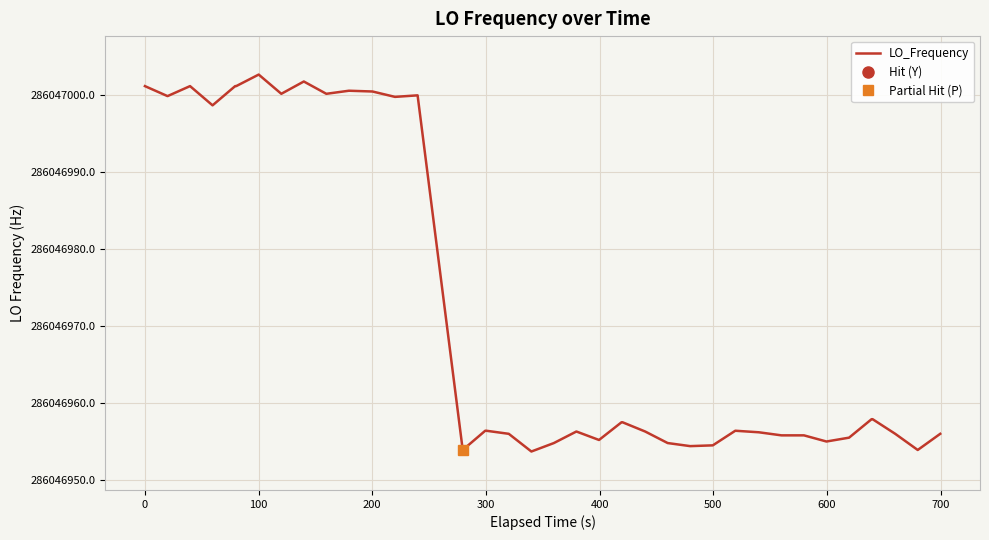

What is the sum of the values at 9 and 5?

572094001.4